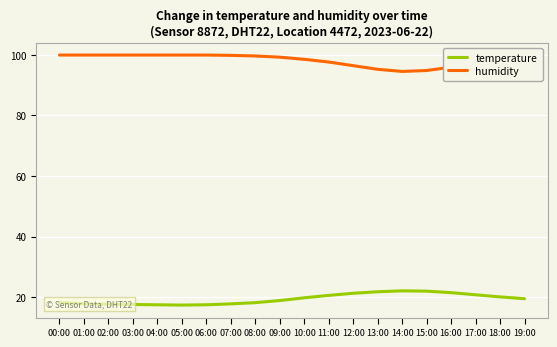

What is the difference between the highest and lowest values at 12:00?

75.1